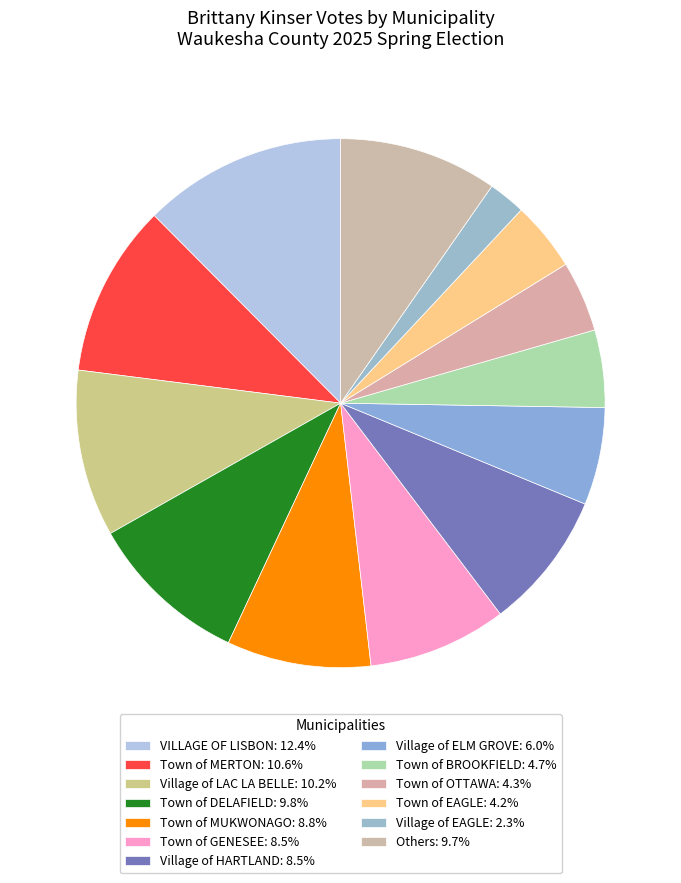

Is there any slice that represents more than half of the pie?

No